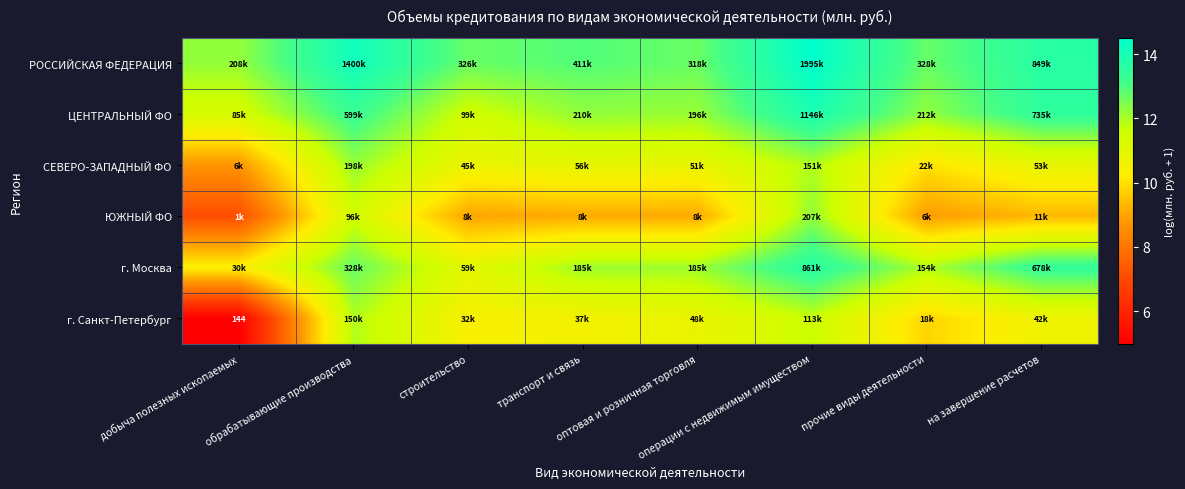

How many distinct data groups are displayed?

6